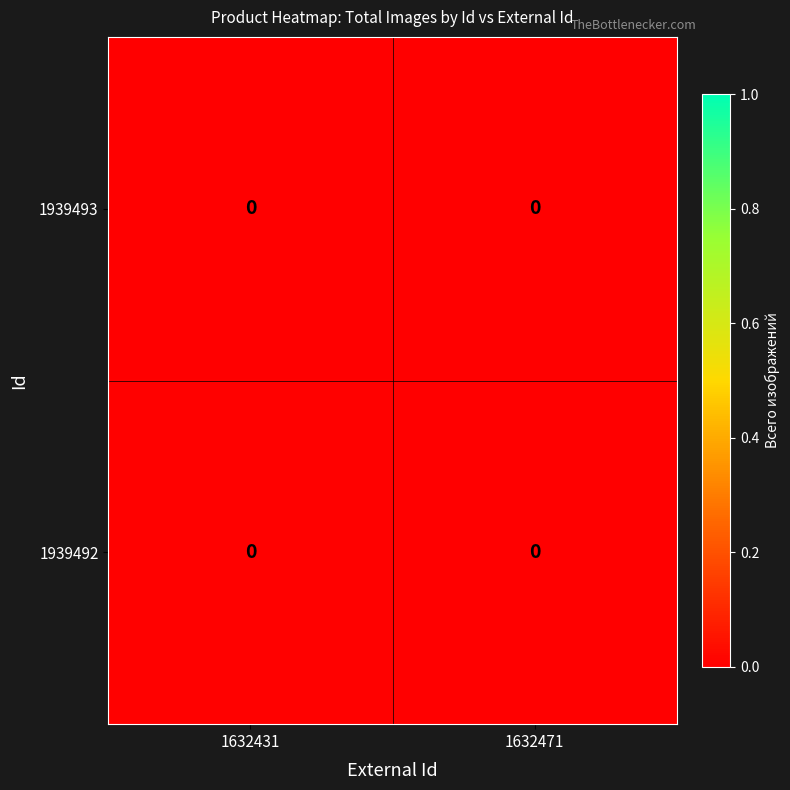

At which category is the sum across all series the highest?

1632431